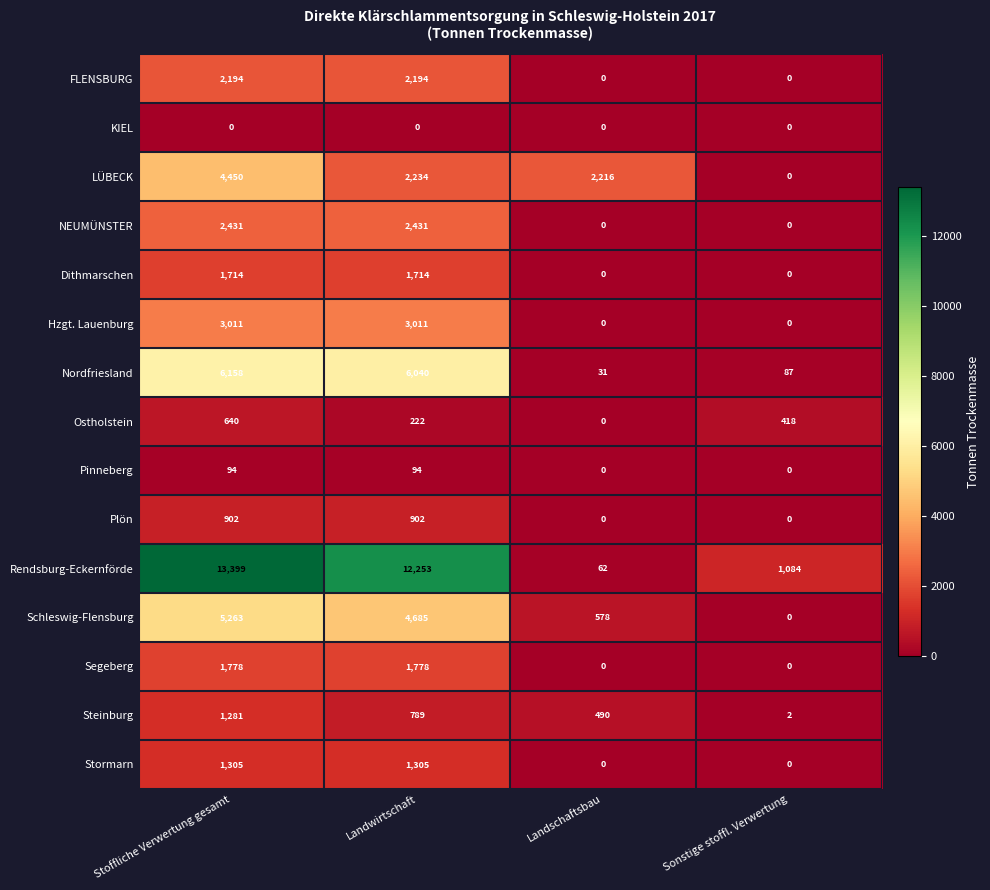

How many data points does each series have?

4